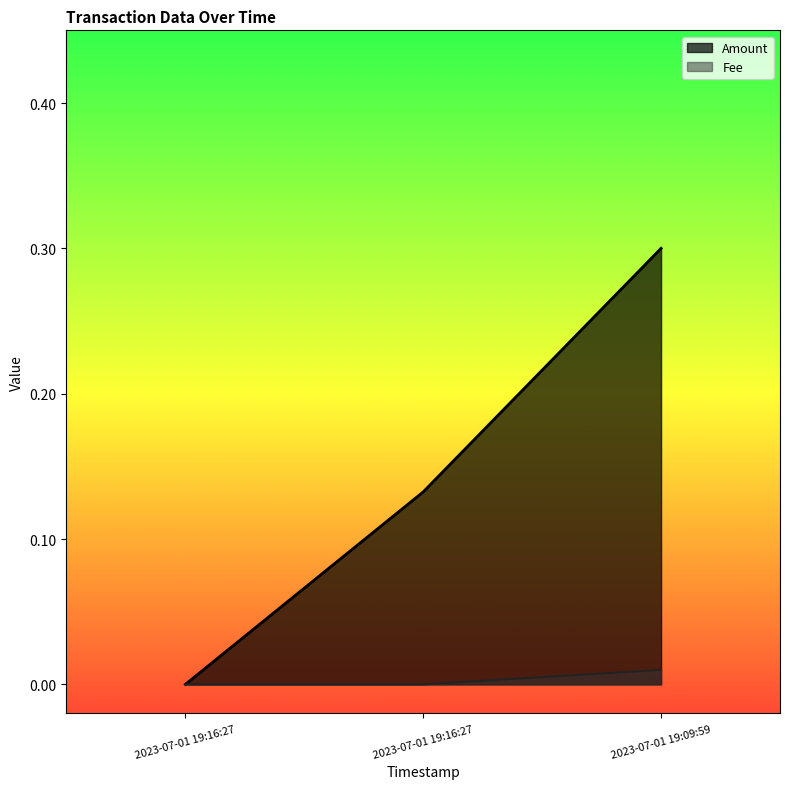

How many values in Amount are above zero?

2